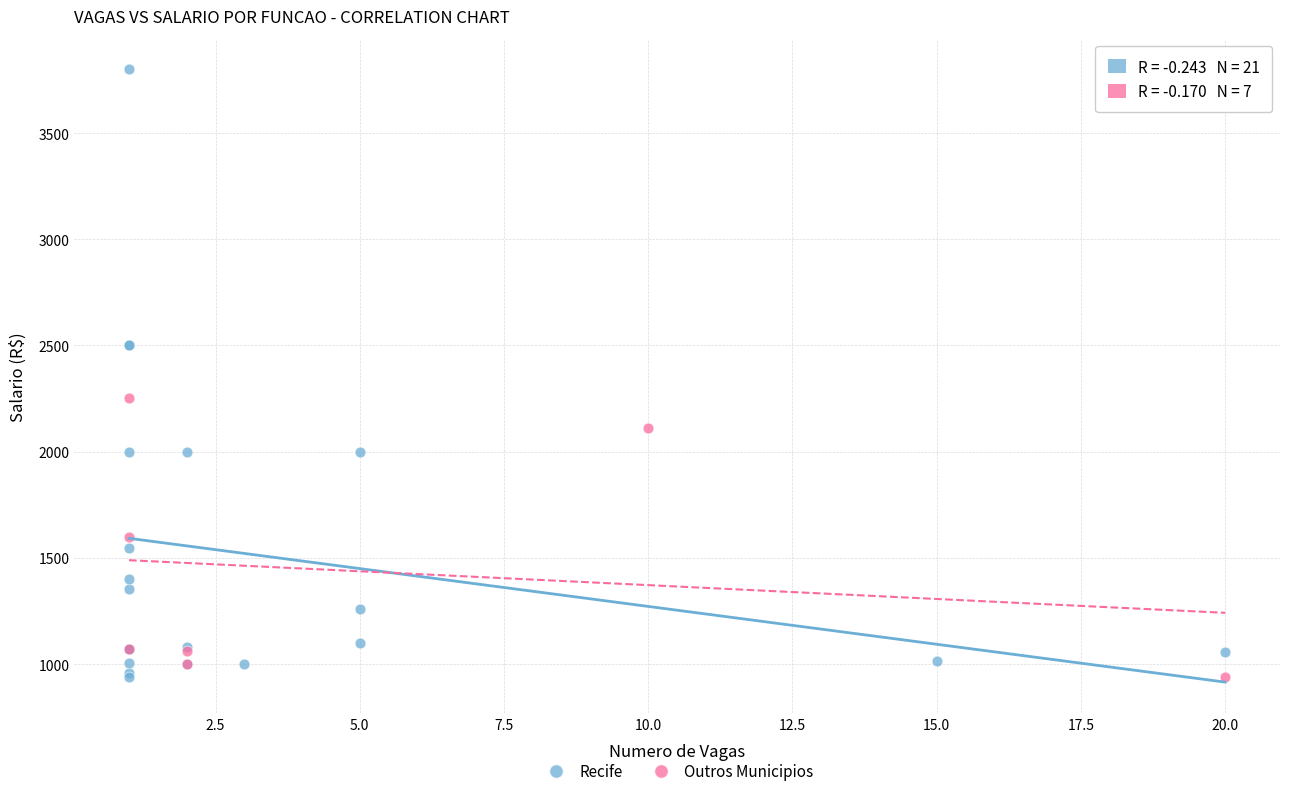

Which series contains the highest Y value?

Recife